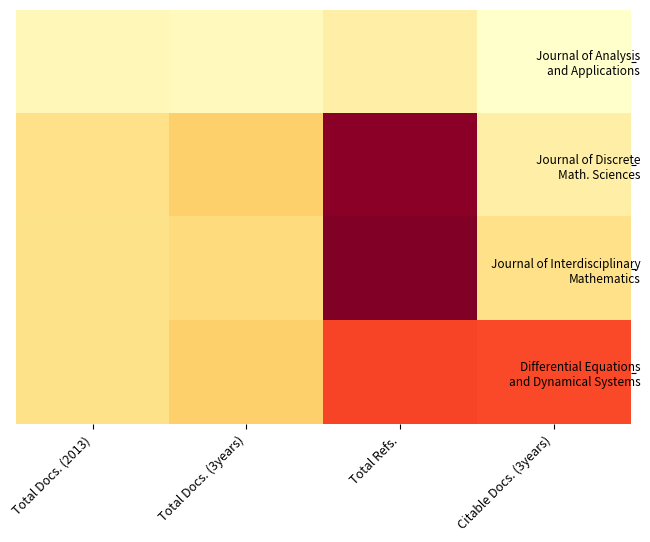

Between Total Docs. (3years) and Citable Docs. (3years), which series saw the biggest shift?

Differential Equations and Dynamical Systems